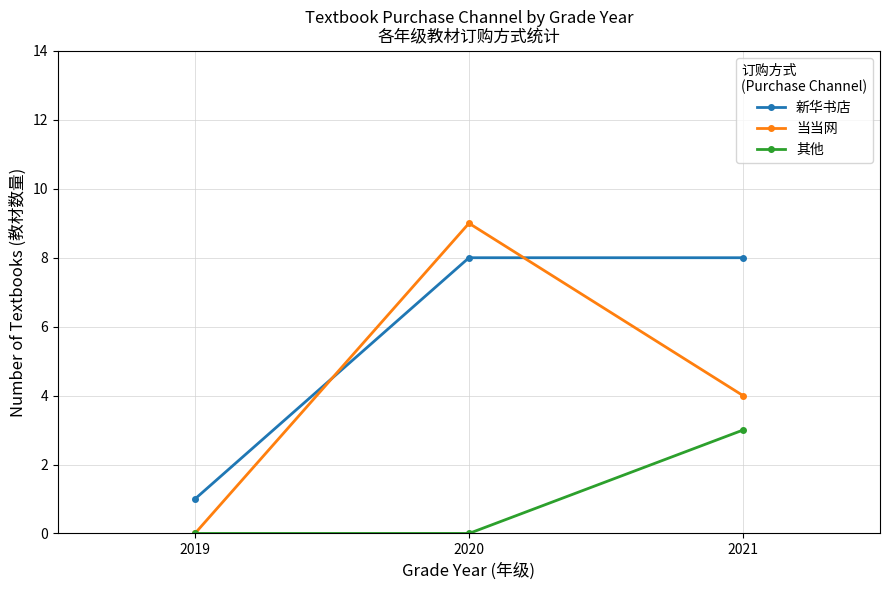

Which series has the largest range (max minus min)?

当当网